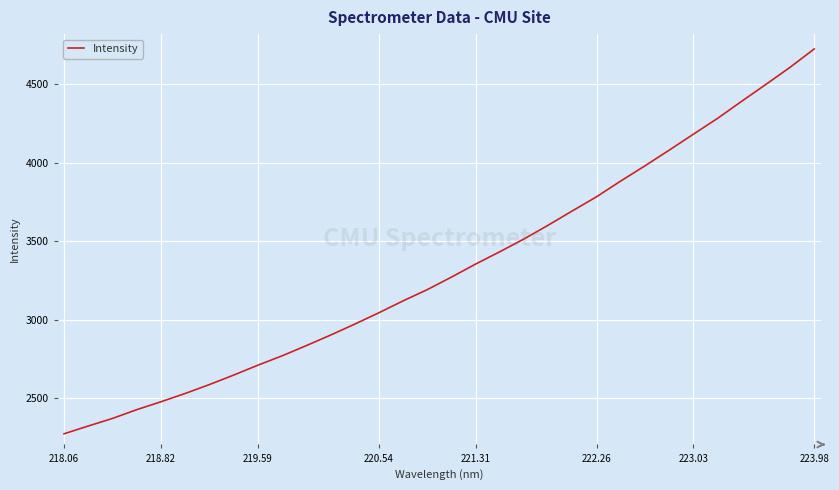

What is the difference between the maximum and minimum values?

2451.8